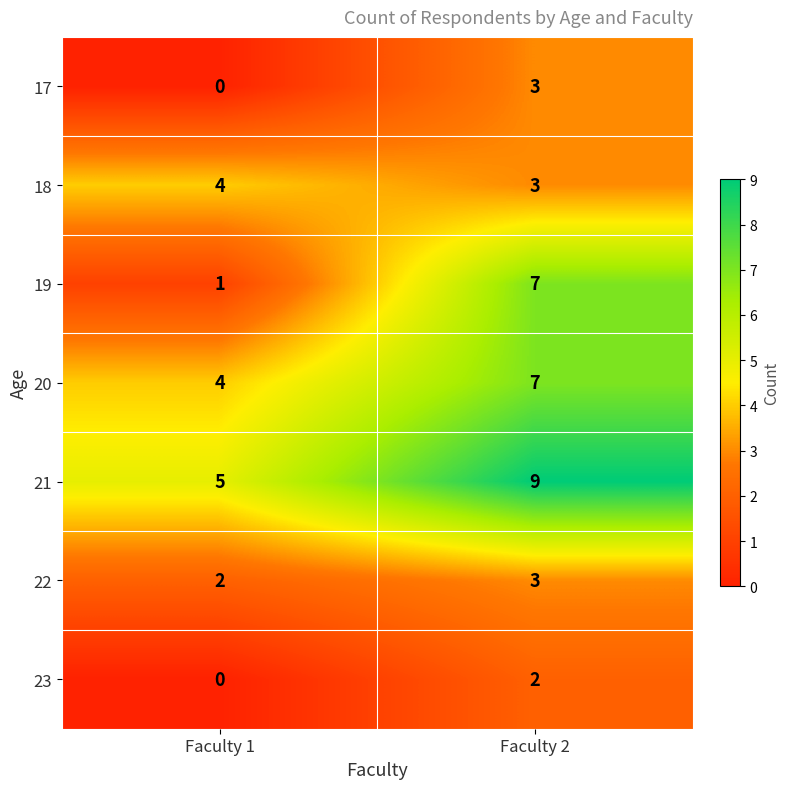

What is the total value across all series at Faculty 2?

34